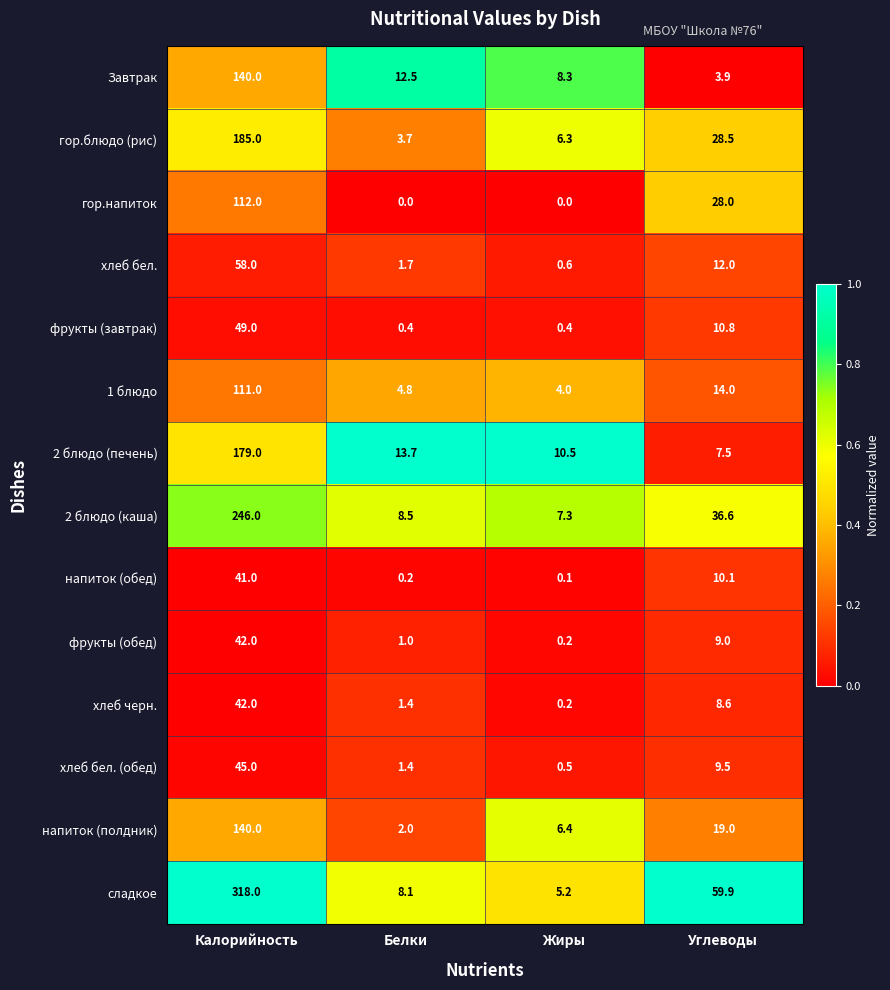

Rank the series at Углеводы from highest to lowest value.

сладкое, 2 блюдо (каша), гор.блюдо (рис), гор.напиток, напиток (полдник), 1 блюдо, хлеб бел., фрукты (завтрак), напиток (обед), хлеб бел. (обед), фрукты (обед), хлеб черн., 2 блюдо (печень), Завтрак